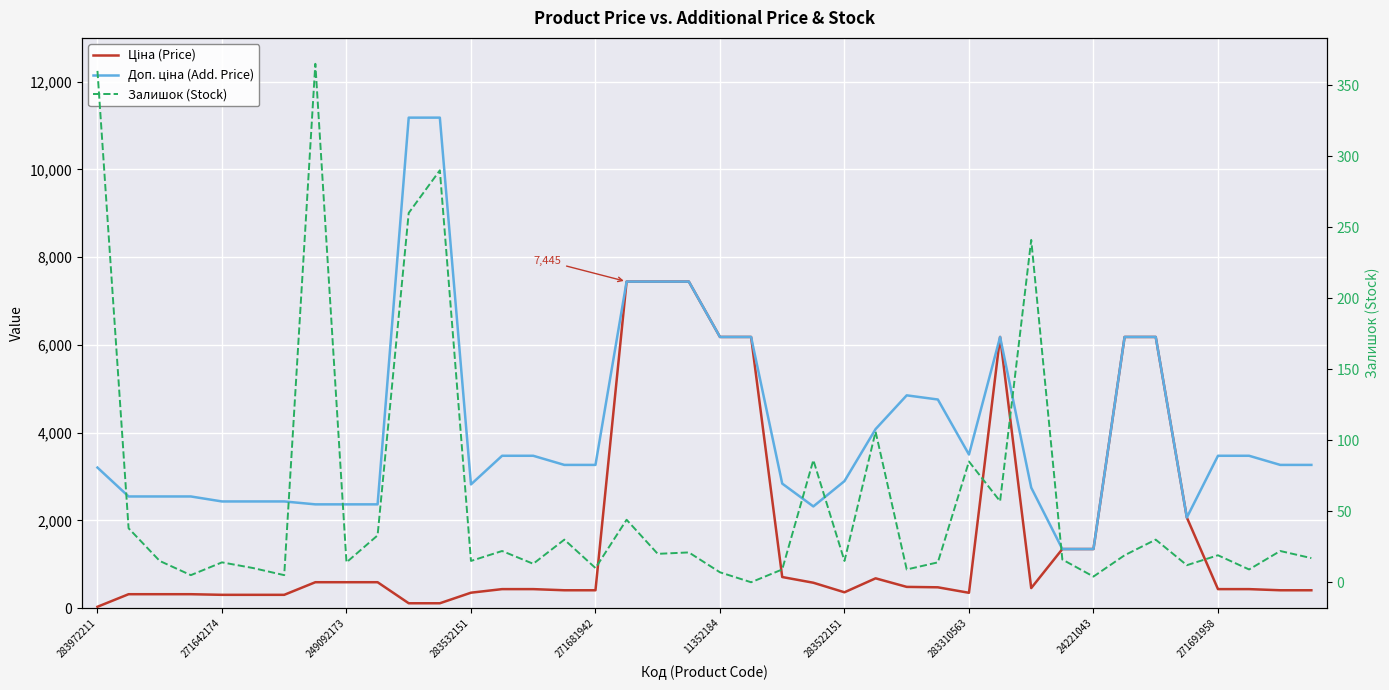

True or false: Залишок (Stock) has a value of 30.0 at 34.

True